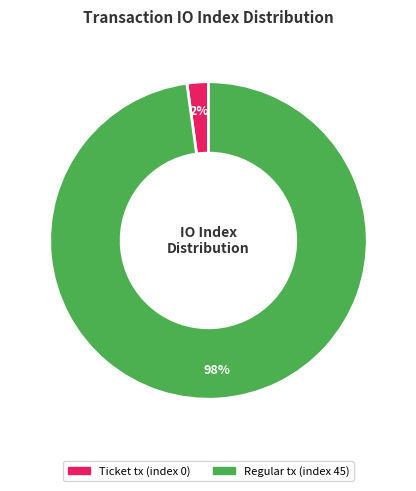

Do Ticket tx (index 0) and Regular tx (index 45) together represent more than half of the pie?

Yes